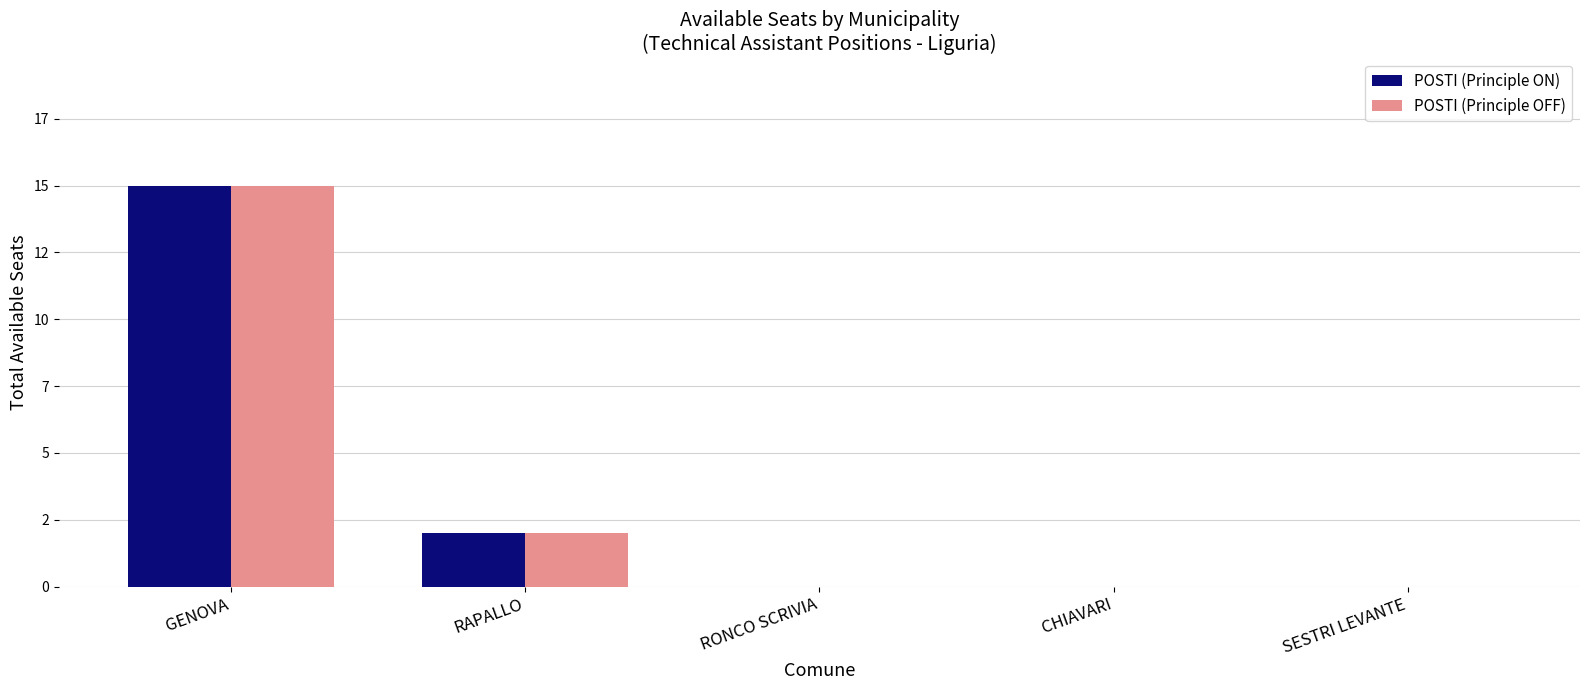

What is the label of the 3rd bar from the left?

RONCO SCRIVIA